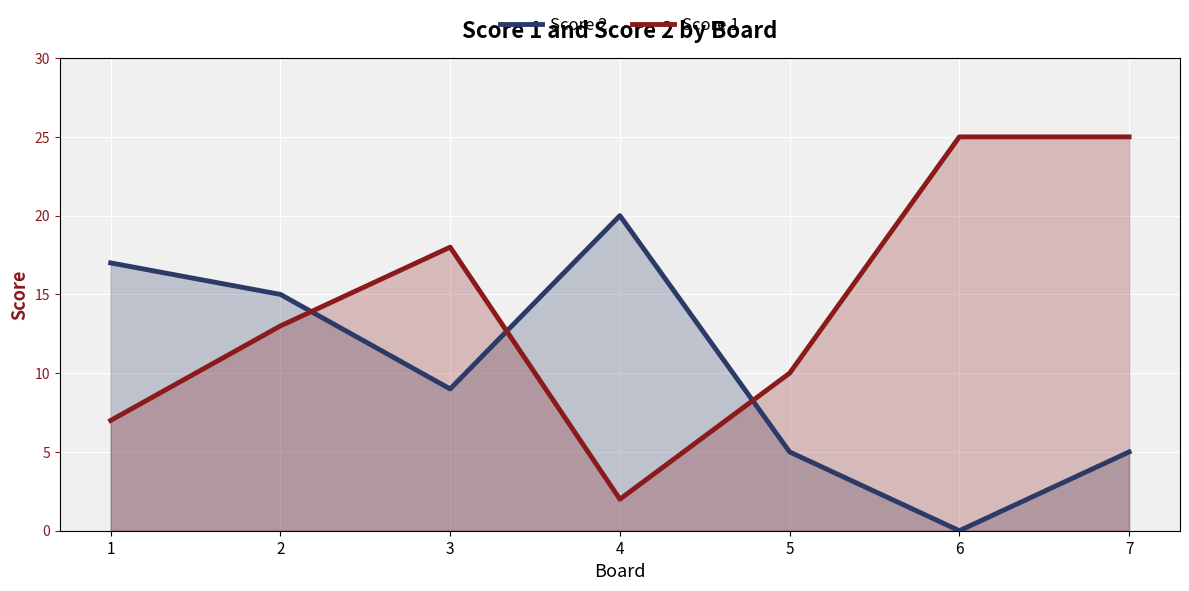

What is the difference between the highest and lowest values at 4?

18